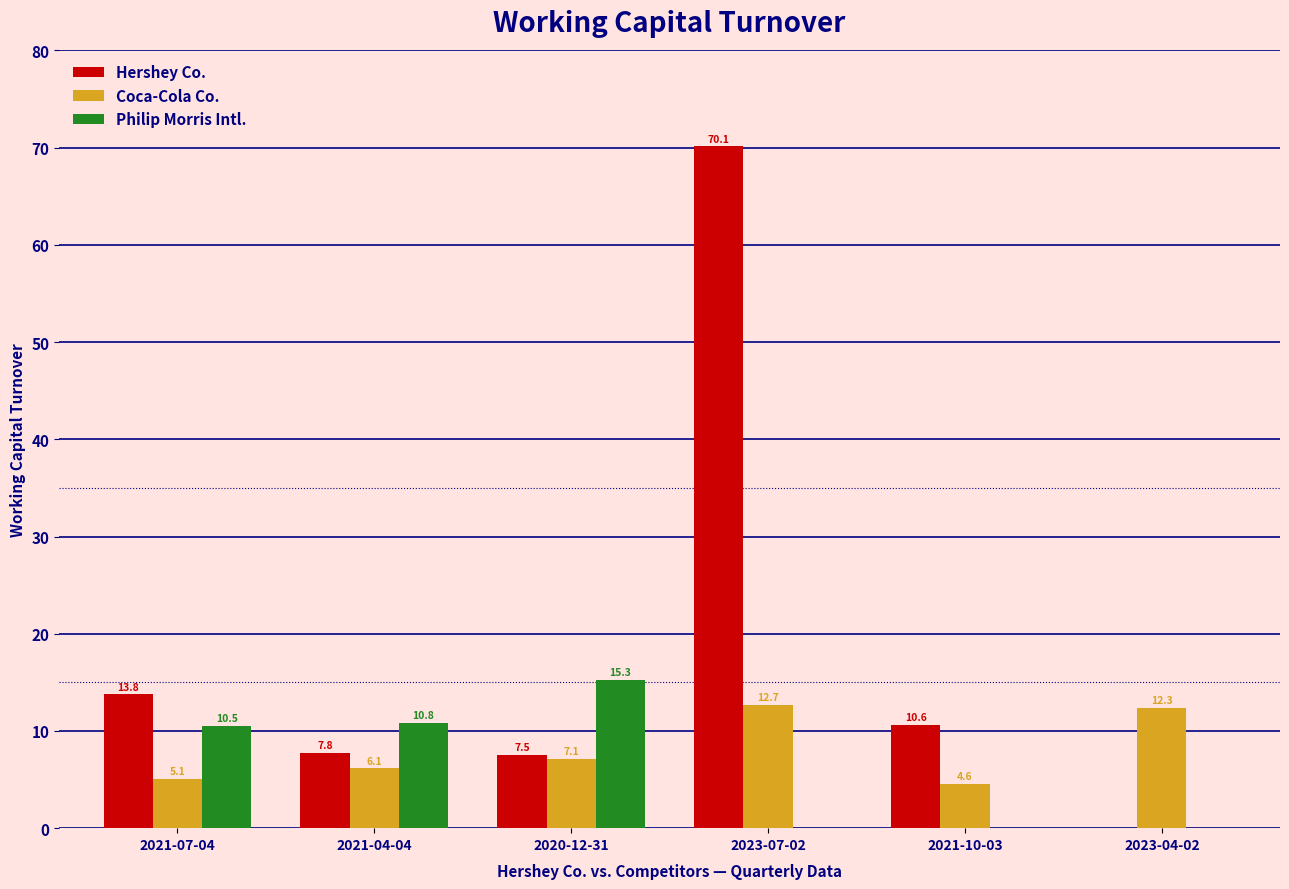

Between 2021-04-04 and 2023-07-02, which series saw the biggest shift?

Hershey Co.